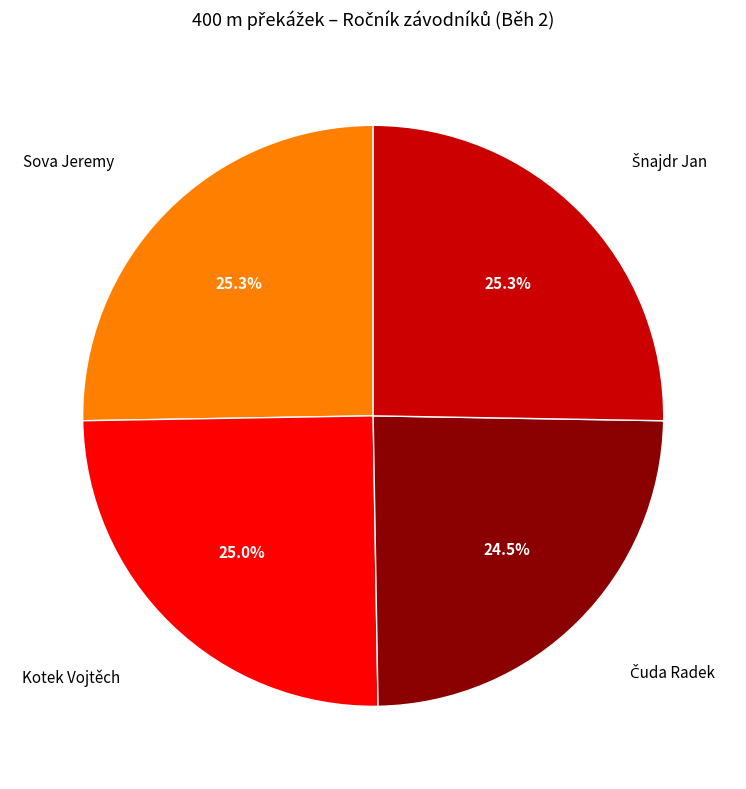

Is there a majority slice in this chart?

No